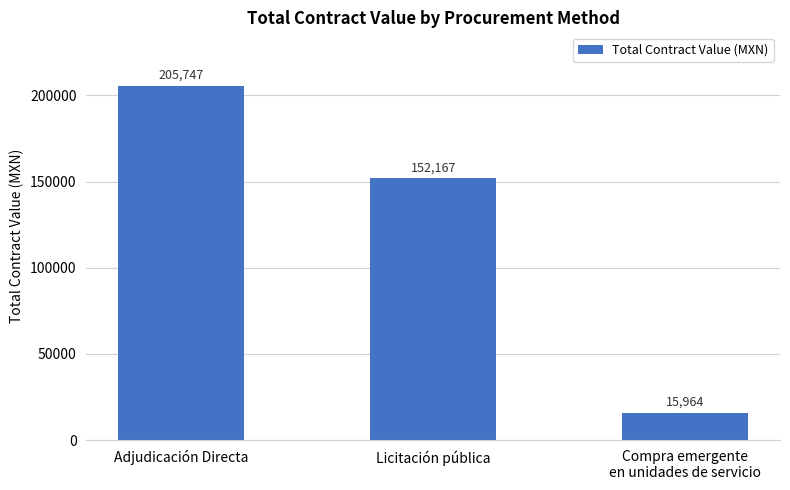

The chart shows a value of 152167.1 at Licitación pública. True or false?

True